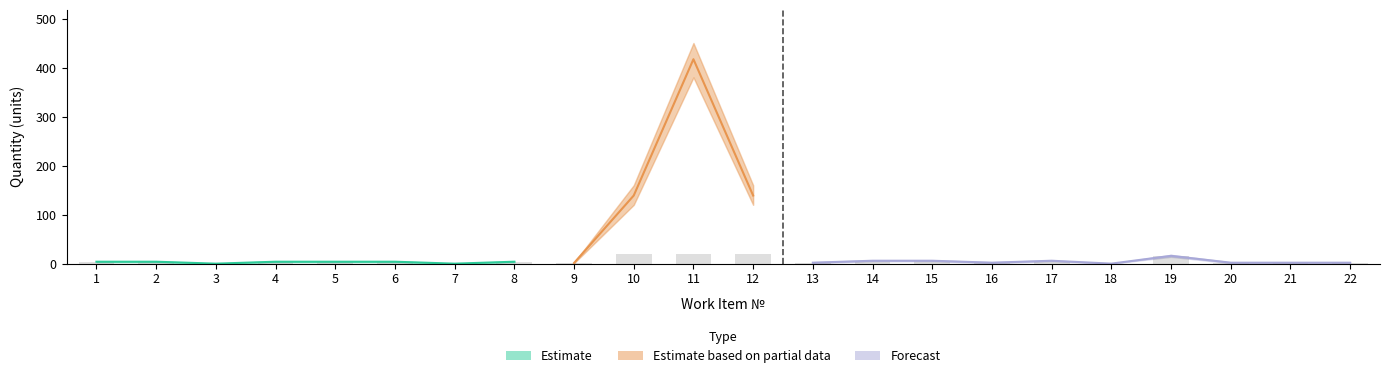

The value of Quantity at 9 is 2.2. True or false?

False